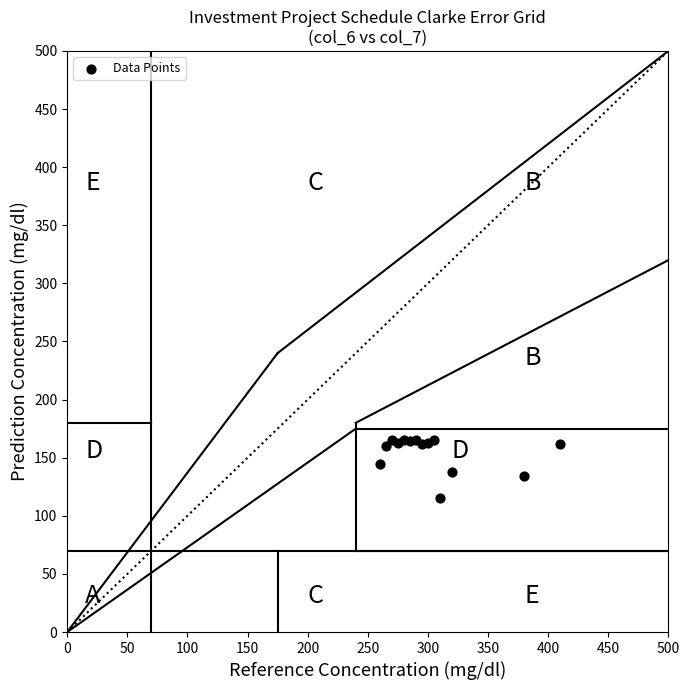

What is the range of X values (max minus min)?

150